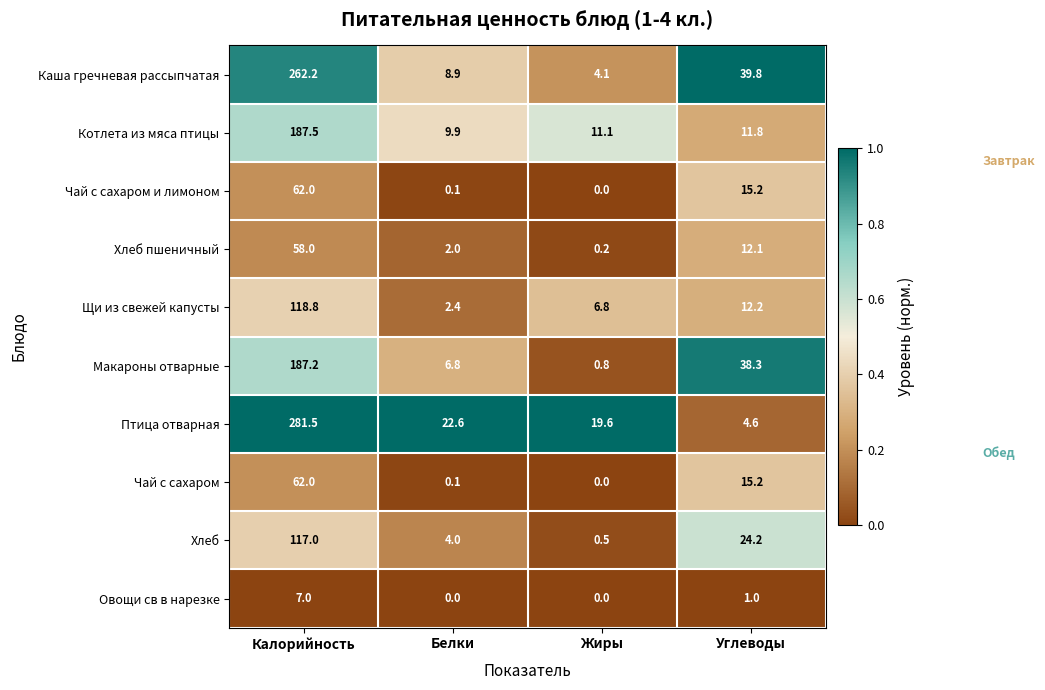

Which series has the widest spread of values?

Птица отварная